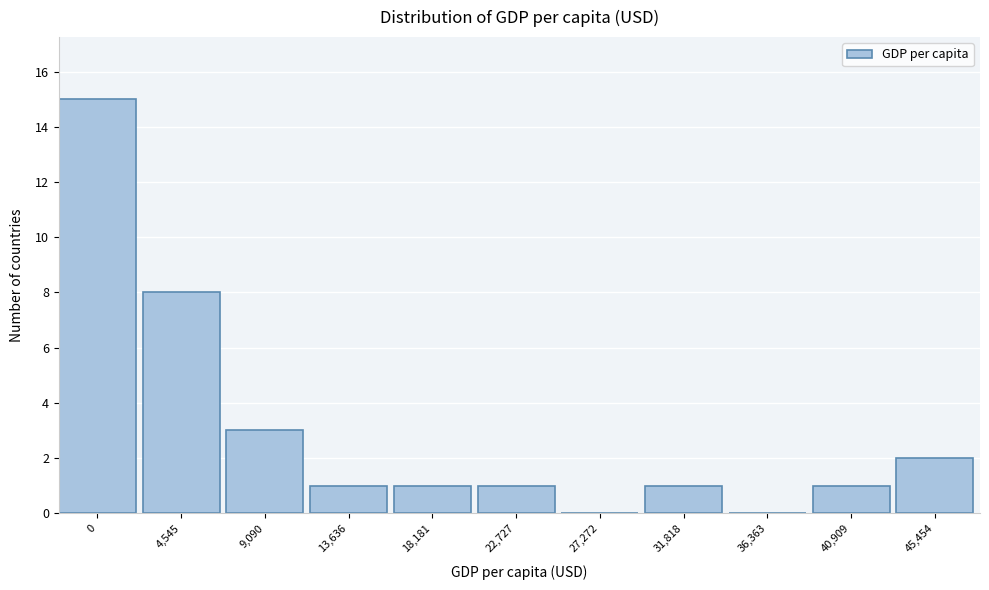

Reading right to left, extract all data points from this chart.

45,454=2	40,909=1	36,363=0	31,818=1	27,272=0	22,727=1	18,181=1	13,636=1	9,090=3	4,545=8	0=15